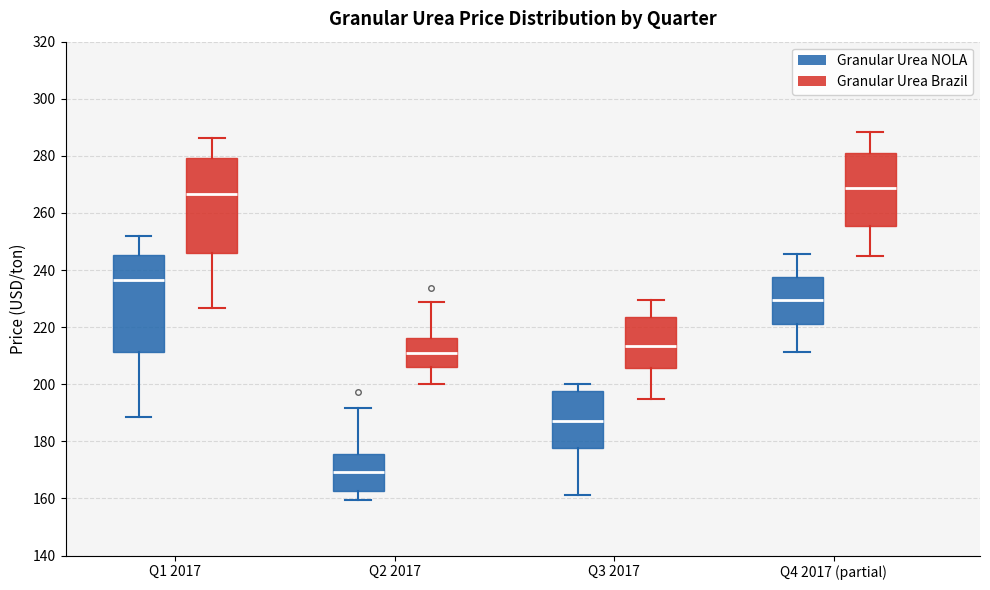

Reading left to right, transcribe this box plot: for each box, give where its median line is, the range the box spans, and where its two whiskers end, as read against the y-axis. The values are not printed on the chart, so give them approximately, as read against the axis.

Q1 2017 (Granular Urea NOLA): median 236, box 212 to 246, whiskers 188 to 252
Q1 2017 (Granular Urea Brazil): median 266, box 246 to 280, whiskers 226 to 286
Q2 2017 (Granular Urea NOLA): median 170, box 162 to 176, whiskers 160 to 192
Q2 2017 (Granular Urea Brazil): median 212, box 206 to 216, whiskers 200 to 228
Q3 2017 (Granular Urea NOLA): median 188, box 178 to 198, whiskers 162 to 200
Q3 2017 (Granular Urea Brazil): median 214, box 206 to 224, whiskers 194 to 230
Q4 2017 (partial) (Granular Urea NOLA): median 230, box 222 to 238, whiskers 212 to 246
Q4 2017 (partial) (Granular Urea Brazil): median 268, box 256 to 280, whiskers 246 to 288